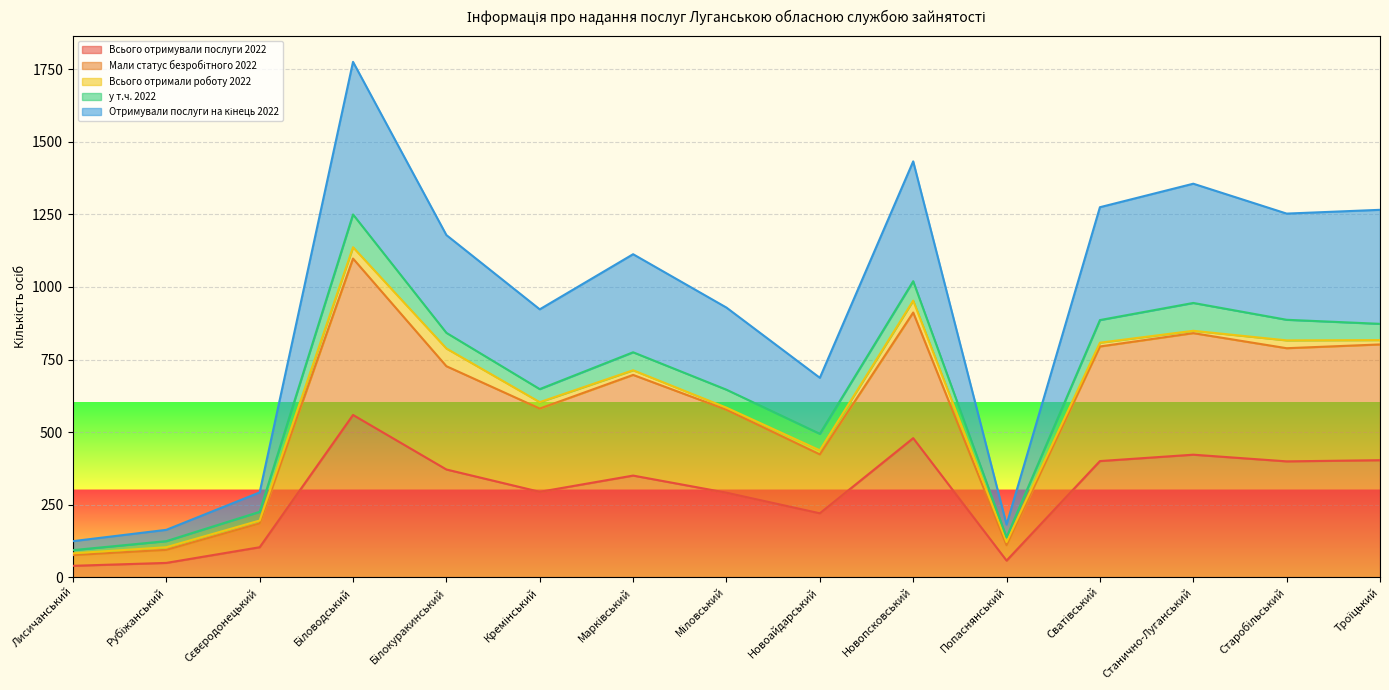

True or false: Всього отримували послуги 2022 and Мали статус безробітного 2022 cross at least once.

False